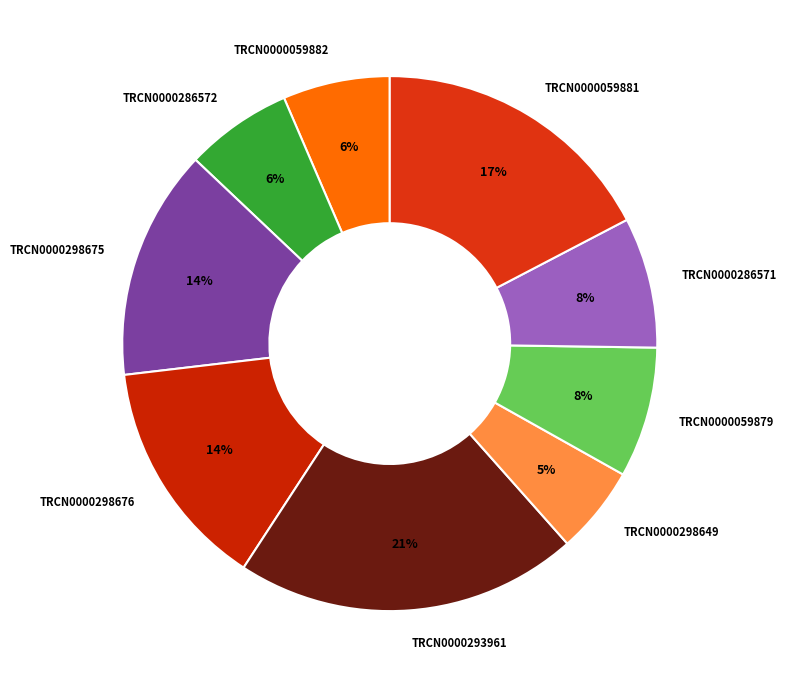

To the nearest percent, what percentage of the pie is TRCN0000298649?

5%